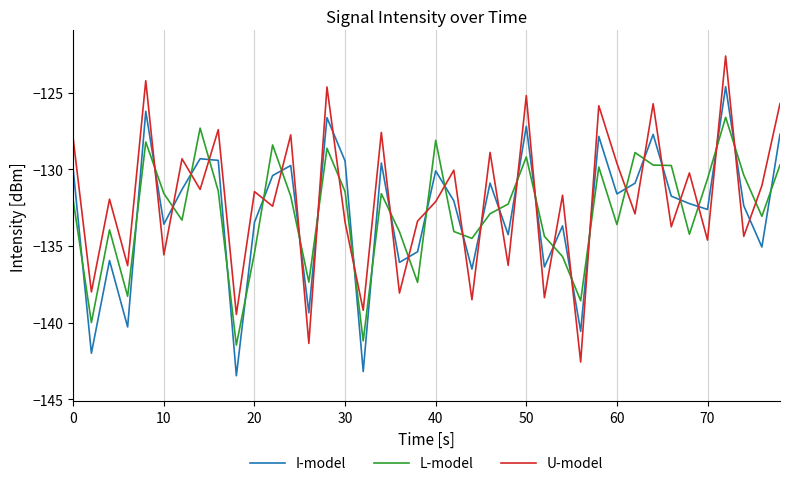

What is the sum of all U-model values?

-5280.7